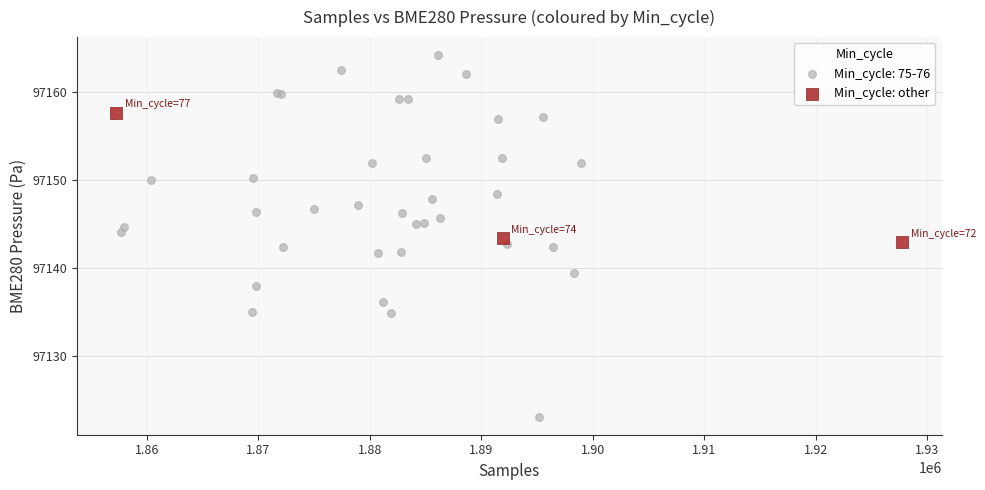

Which series reaches the maximum Y coordinate?

Min_cycle: 75-76